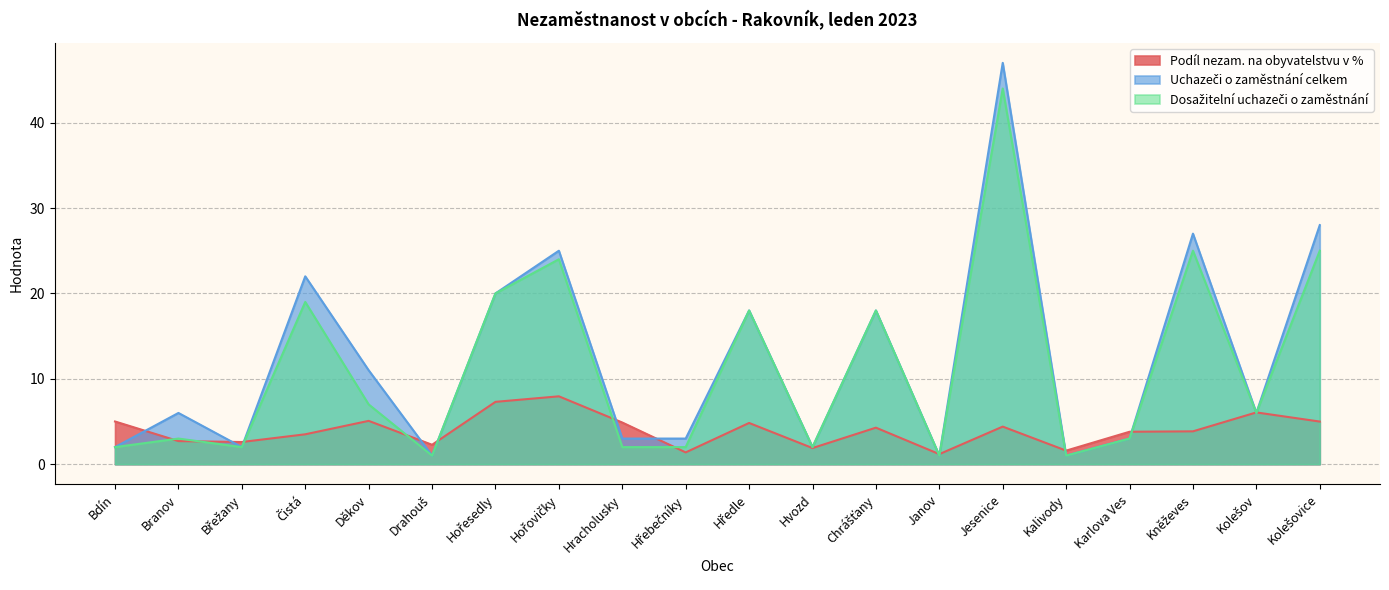

What is the sum of all Podíl nezam. na obyvatelstvu v % values?

79.5